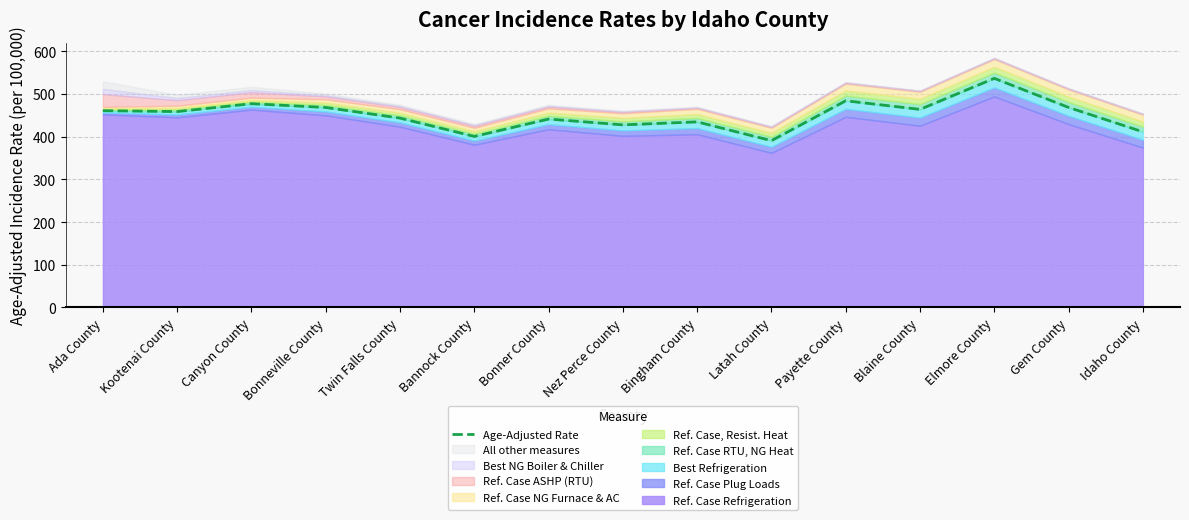

At which category does the data reach its first local peak?

Canyon County